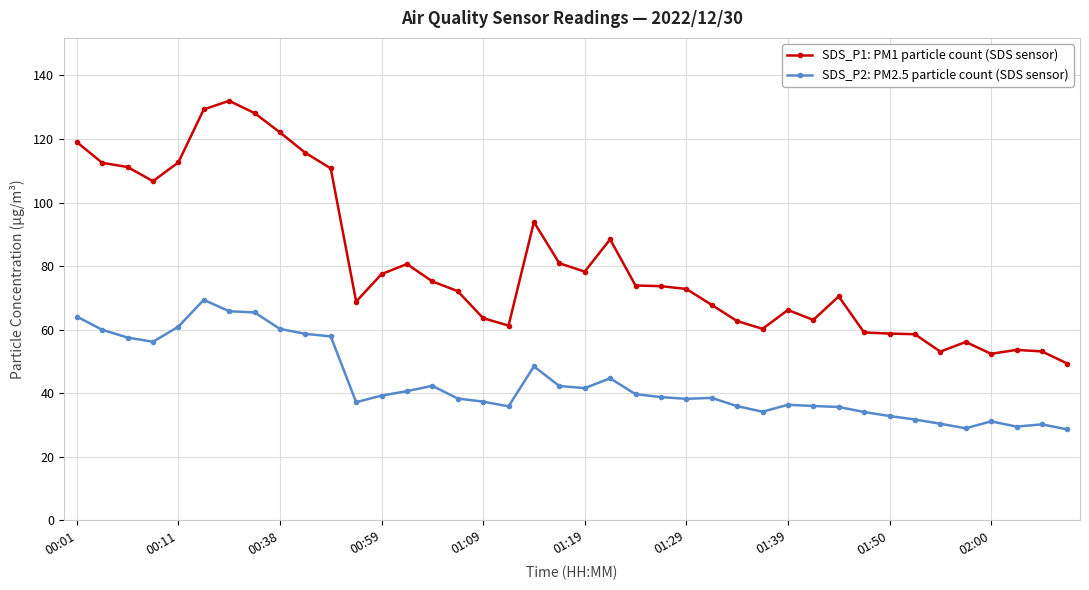

Which series has the largest range (max minus min)?

SDS_P1: PM1 particle count (SDS sensor)